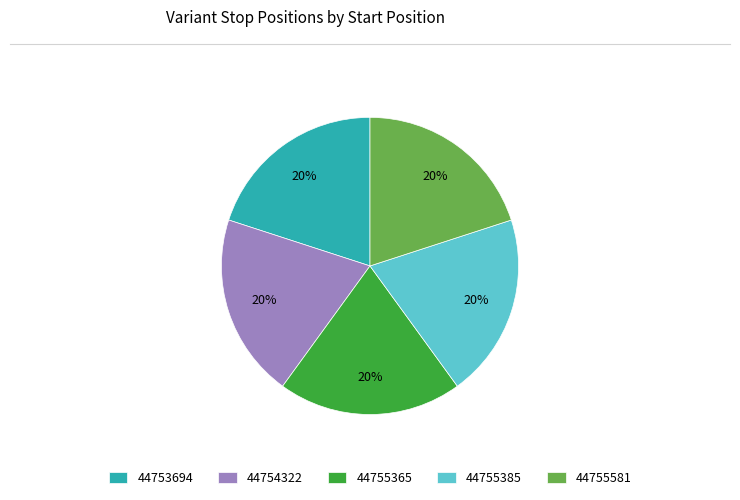

To the nearest percent, what is the combined percentage of 44755365 and 44754322?

40%